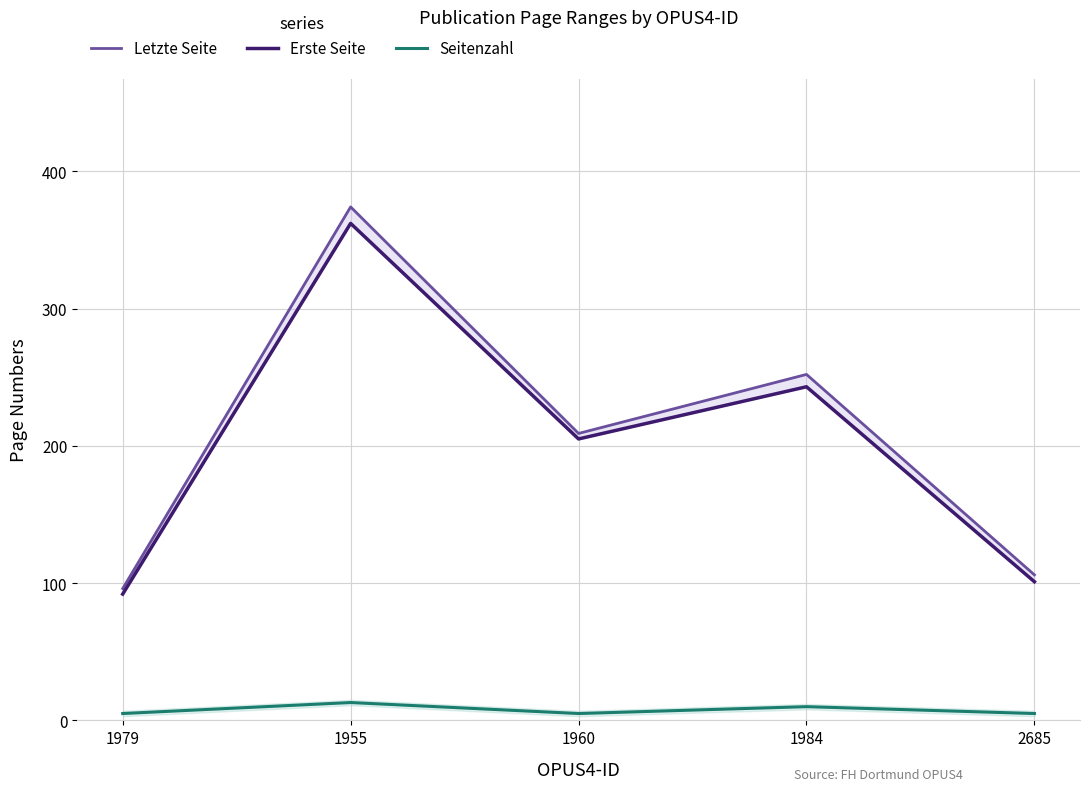

What is the sum of the Letzte Seite values at 1979 and 1984?

348